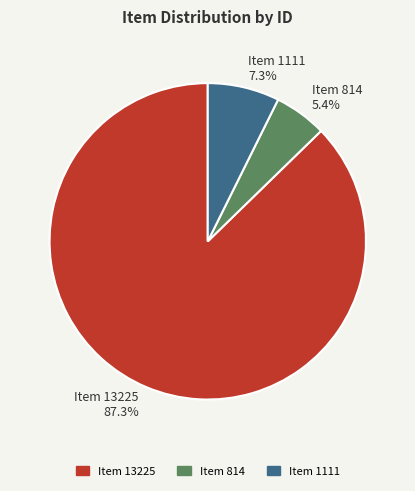

Is Item 13225 the majority of the pie?

Yes